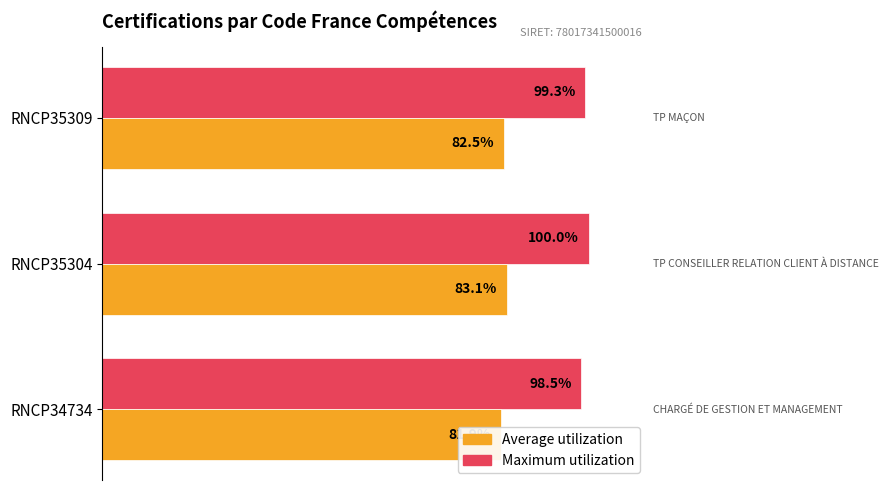

What is the sum of all Average utilization values?

2.5